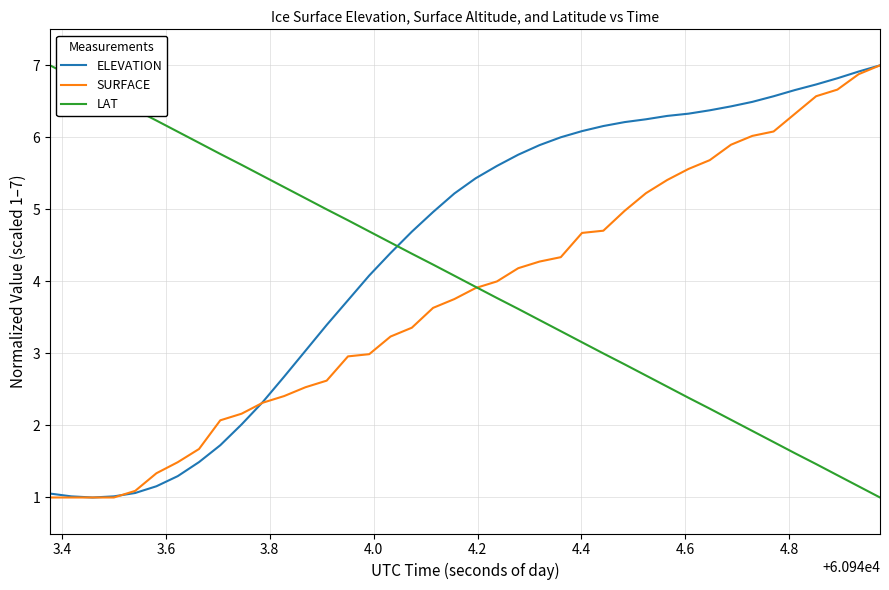

Which series has the largest total across all categories?

ELEVATION